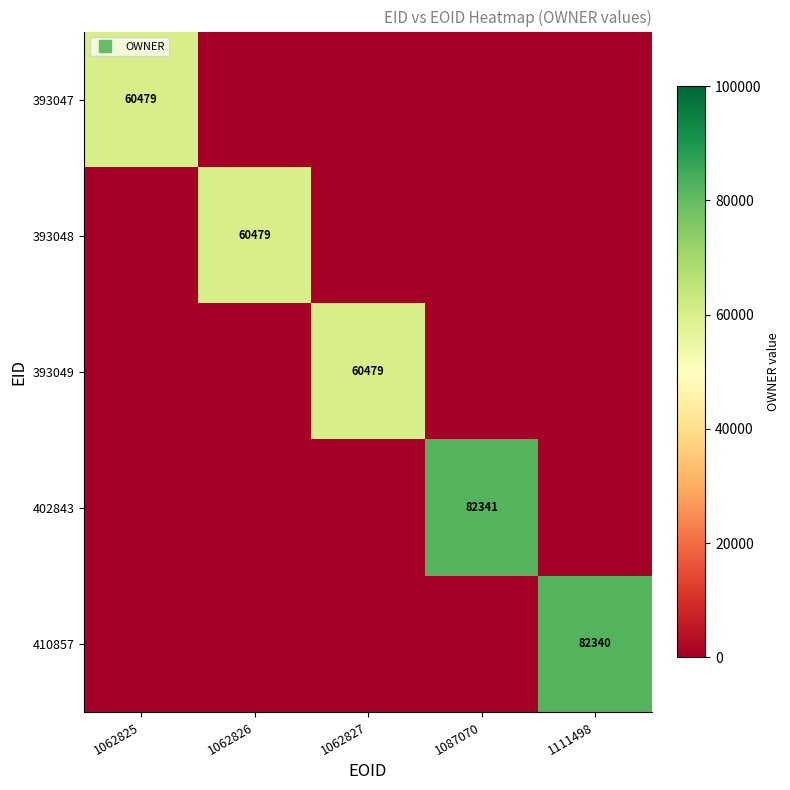

Which has a higher value, 1062825 or 1111498?

1062825